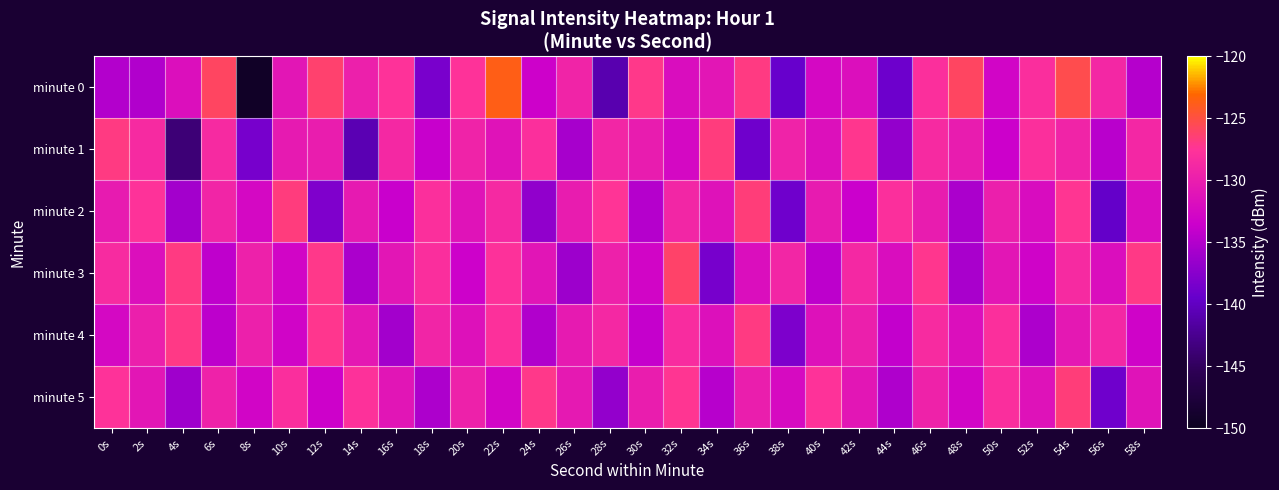

At which category is the sum across all series the highest?

54s